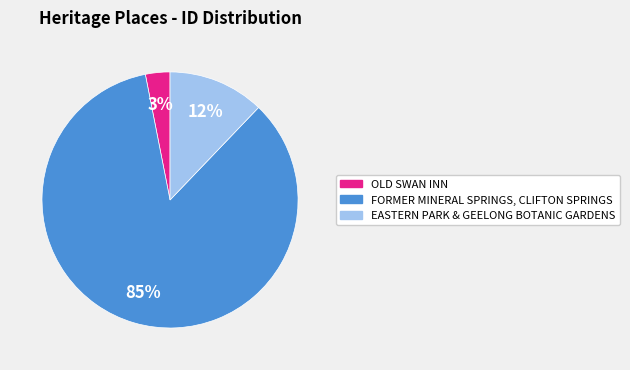

Which has a higher value, OLD SWAN INN or FORMER MINERAL SPRINGS, CLIFTON SPRINGS?

FORMER MINERAL SPRINGS, CLIFTON SPRINGS